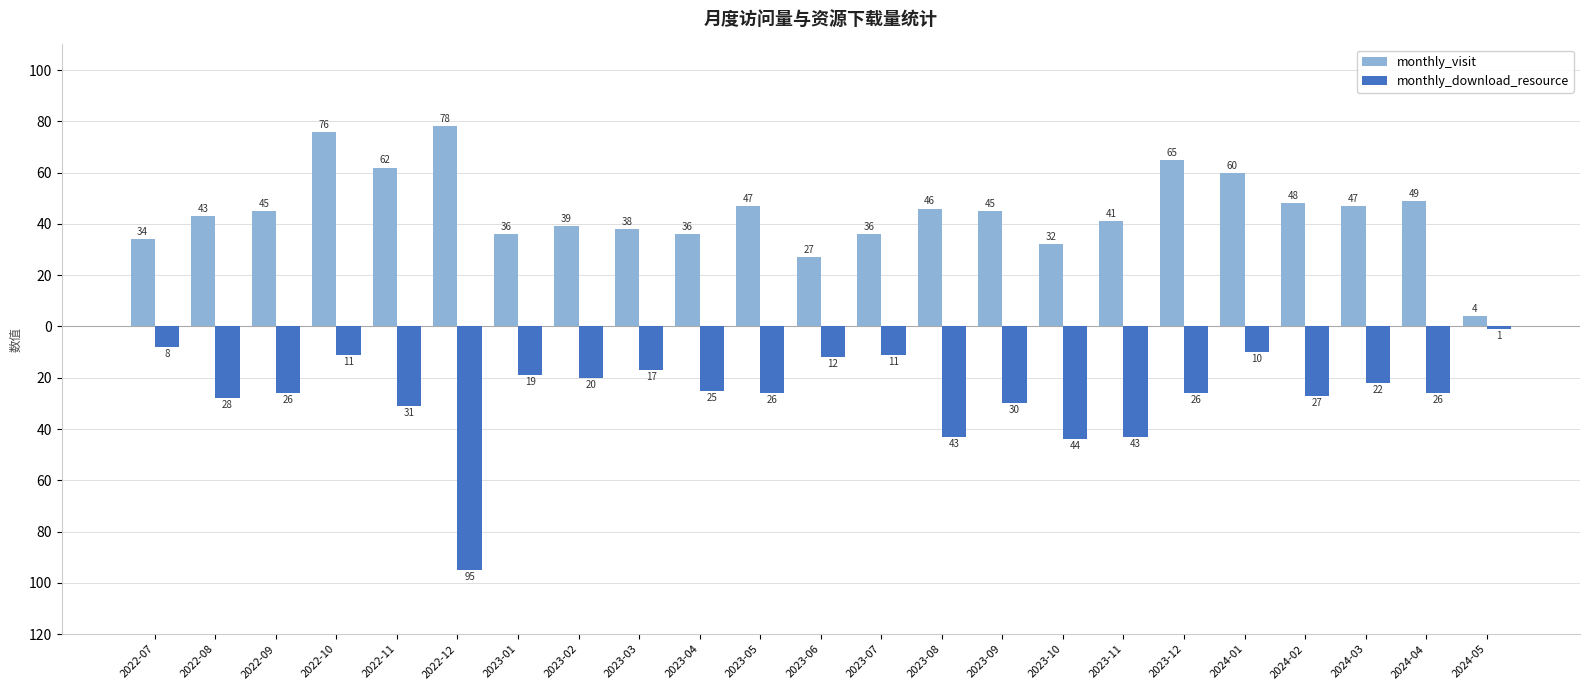

What is the label of the 23rd bar from the left?

2024-05